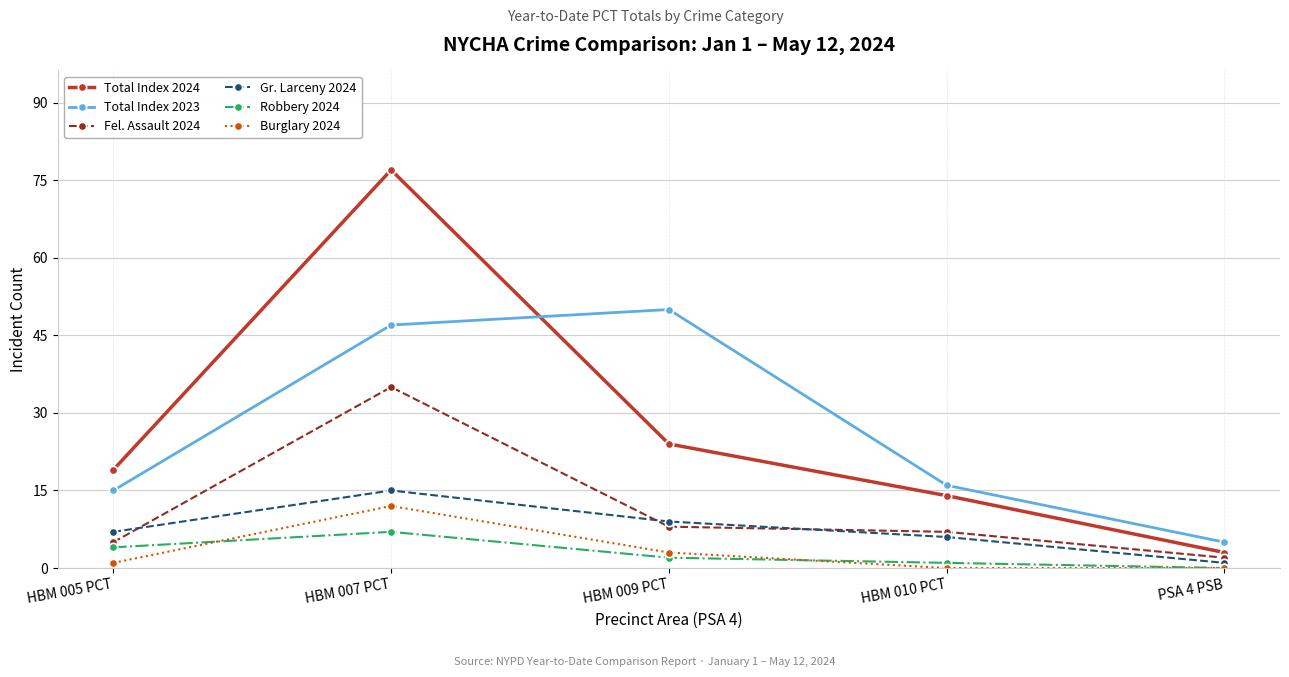

Is the value of Total Index 2024 at HBM 010 PCT greater than the value of Burglary 2024 at HBM 005 PCT?

Yes